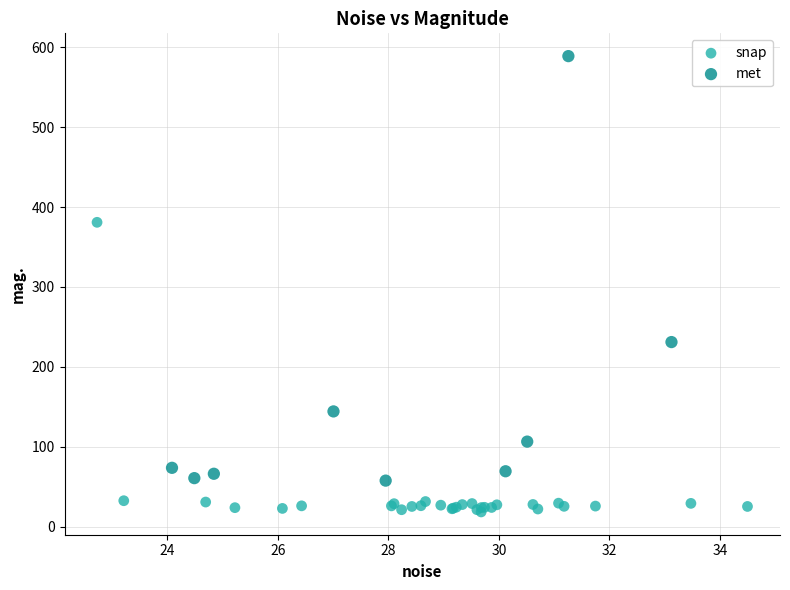

Which series contains the lowest Y value?

snap